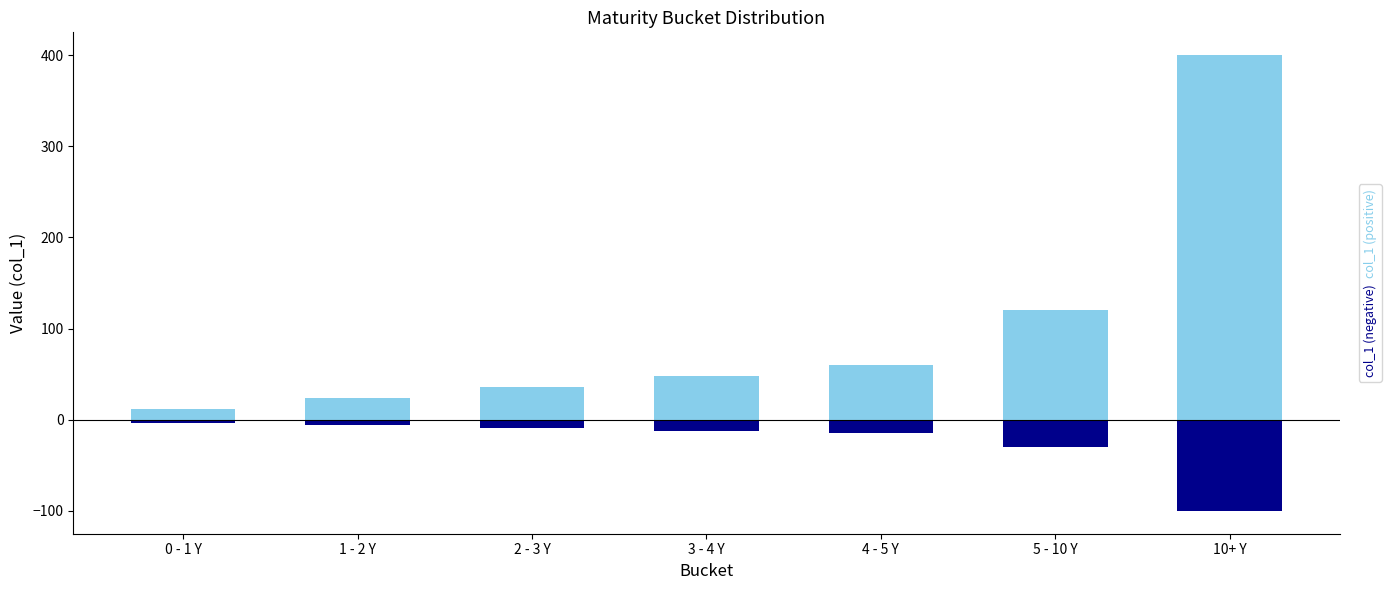

Which category has the highest value in the col_1_neg series?

0 - 1 Y